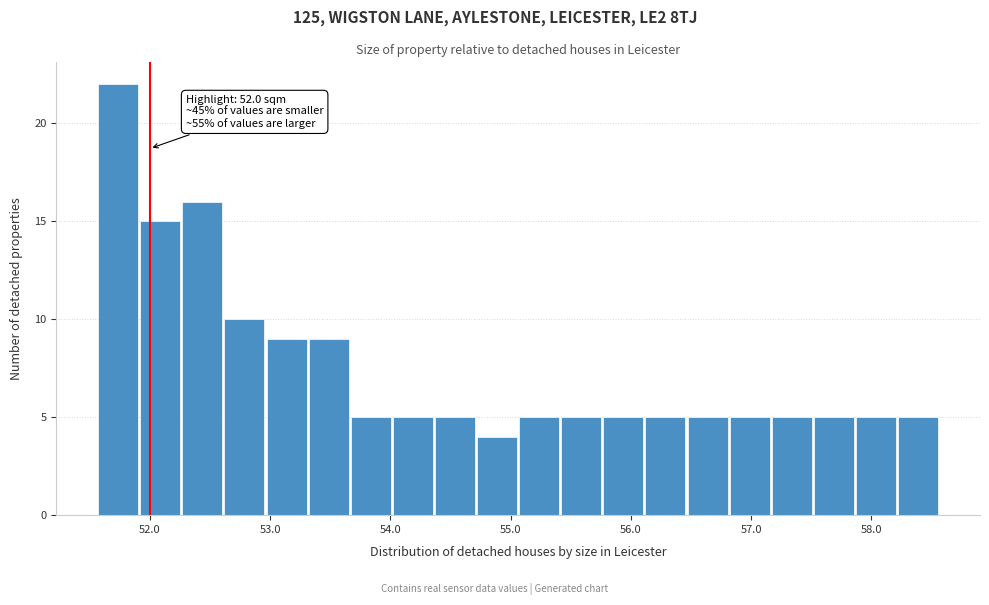

Read against the x-axis, roughly where is the centre of the tallest bar?

51.7